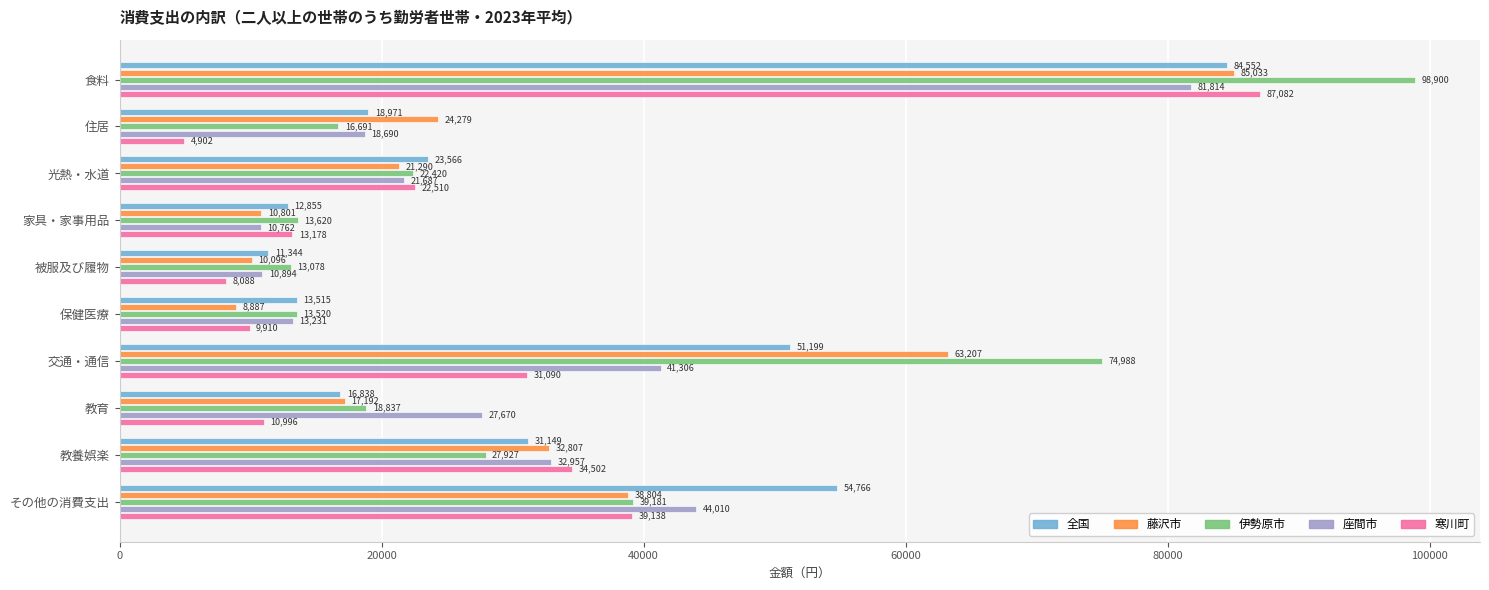

Which category has the lowest value in the 伊勢原市 series?

被服及び履物